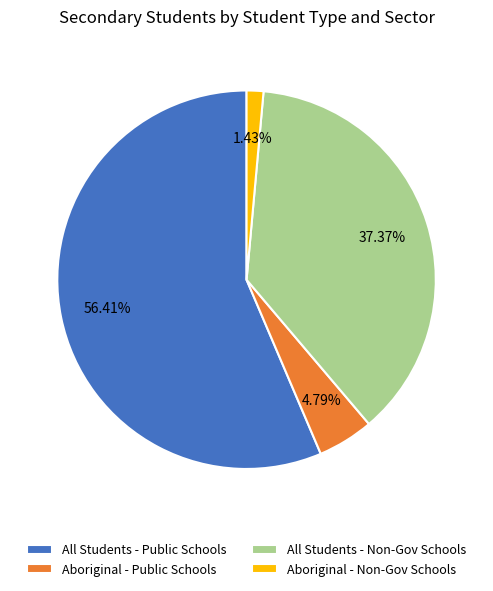

What percentage is the All Students - Public Schools slice, to the nearest percent?

56%